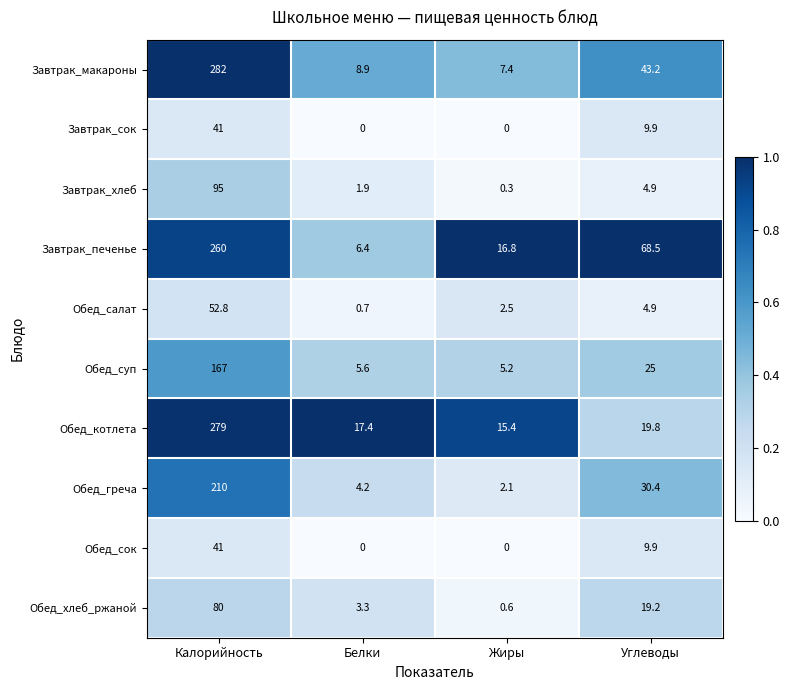

What is the total value across all series at Углеводы?

235.7